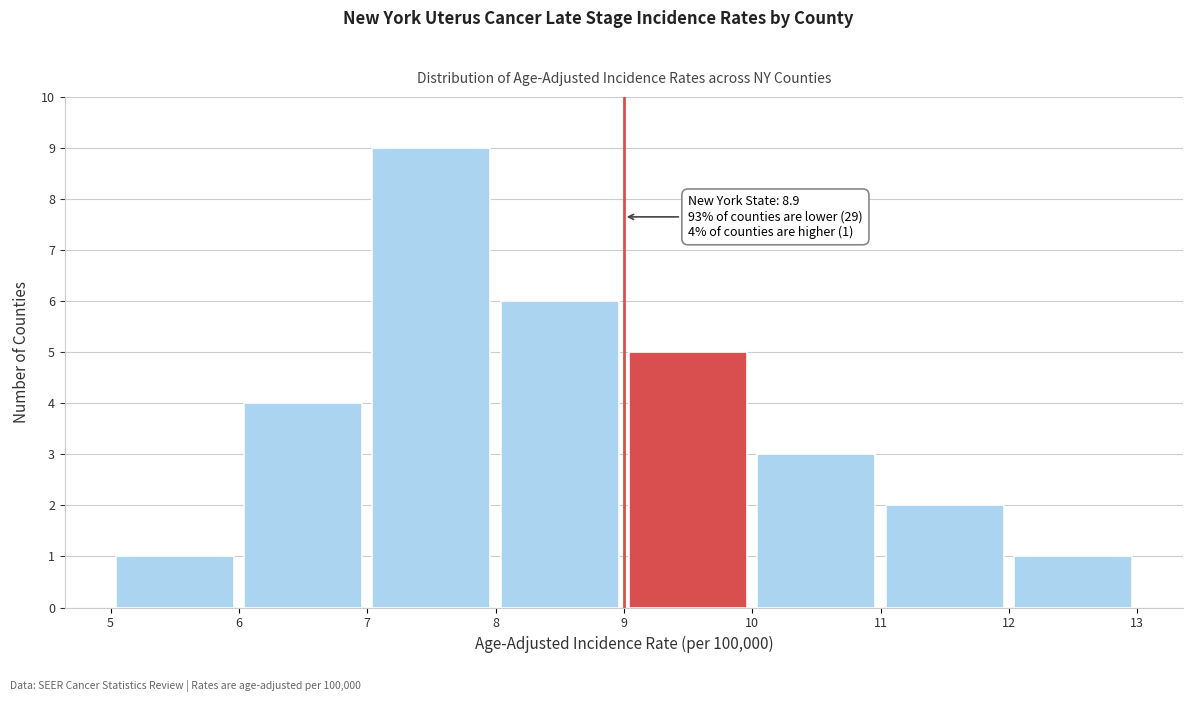

Which range on the x-axis has the tallest bar?

7 to 8